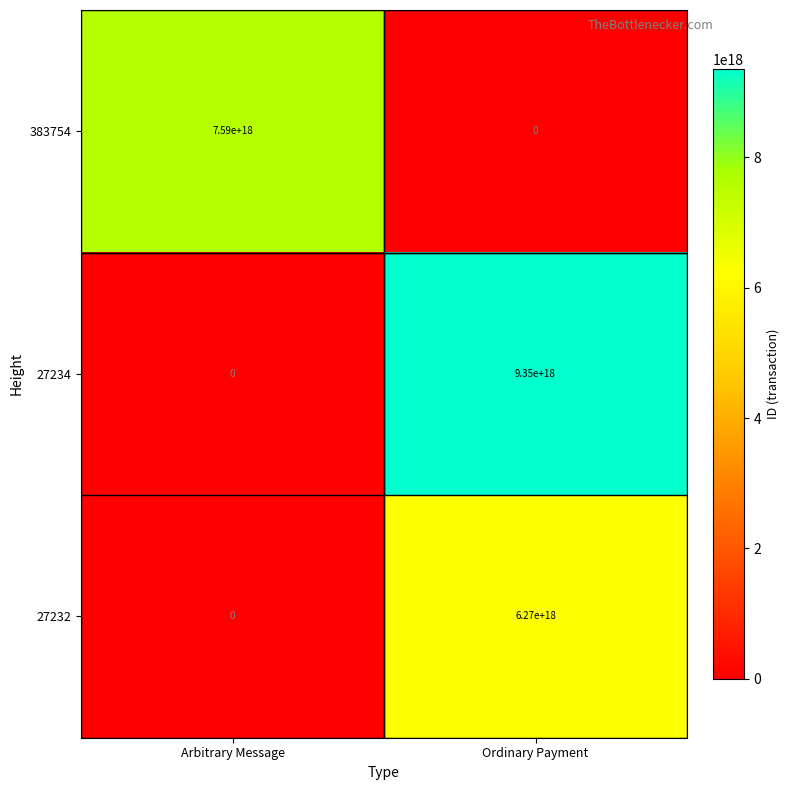

At which label is 27232 closest to 3135000000000000000?

Arbitrary Message